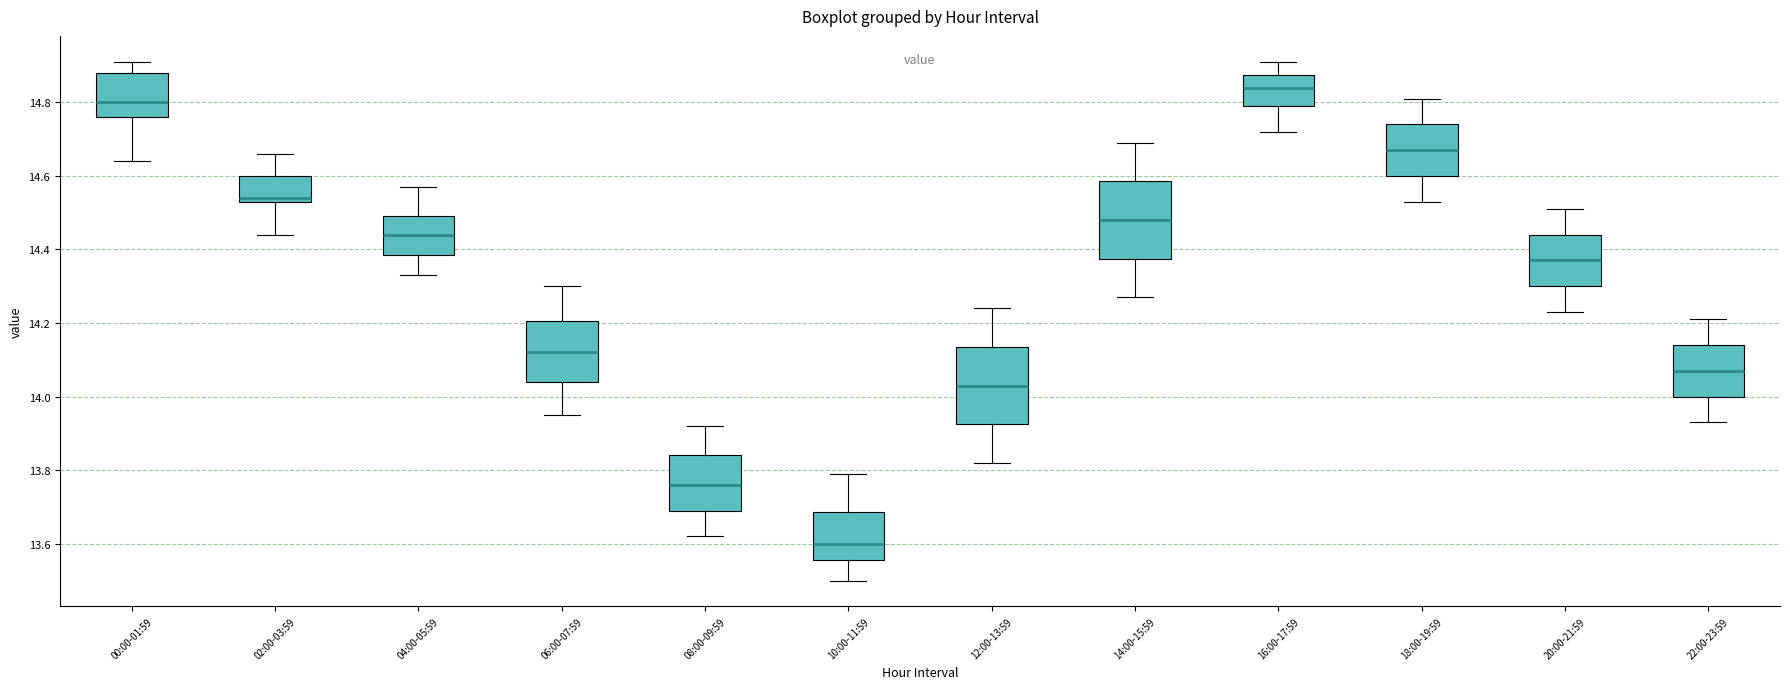

Reading left to right, read every box against the y-axis: the position of its median line, the range the box covers, and the ends of its whiskers. The values are not printed on the chart, so give them approximately, as read against the axis.

00:00-01:59: median 14.80, box 14.76 to 14.88, whiskers 14.64 to 14.92
02:00-03:59: median 14.54 (just above the box's lower edge), box 14.54 to 14.60, whiskers 14.44 to 14.66
04:00-05:59: median 14.44, box 14.38 to 14.50, whiskers 14.34 to 14.58
06:00-07:59: median 14.12, box 14.04 to 14.20, whiskers 13.96 to 14.30
08:00-09:59: median 13.76, box 13.70 to 13.84, whiskers 13.62 to 13.92
10:00-11:59: median 13.60, box 13.56 to 13.68, whiskers 13.50 to 13.80
12:00-13:59: median 14.04, box 13.92 to 14.14, whiskers 13.82 to 14.24
14:00-15:59: median 14.48, box 14.38 to 14.58, whiskers 14.28 to 14.70
16:00-17:59: median 14.84, box 14.80 to 14.88, whiskers 14.72 to 14.92
18:00-19:59: median 14.68, box 14.60 to 14.74, whiskers 14.54 to 14.82
20:00-21:59: median 14.38, box 14.30 to 14.44, whiskers 14.24 to 14.52
22:00-23:59: median 14.08, box 14.00 to 14.14, whiskers 13.94 to 14.22